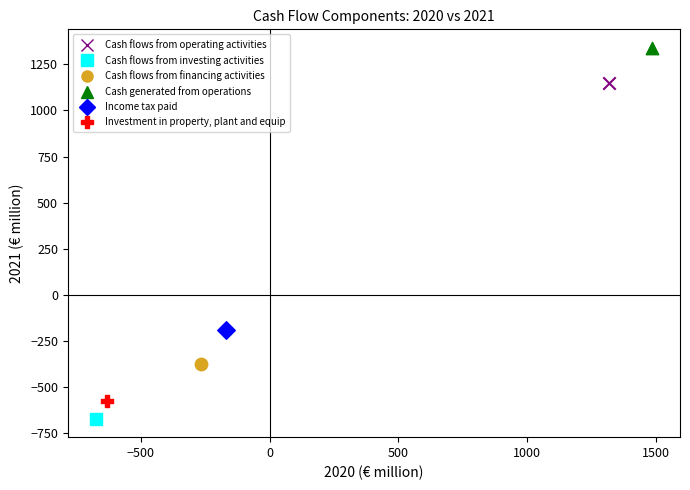

What are all the series names shown in the legend?

Cash flows from operating activities, Cash flows from investing activities, Cash flows from financing activities, Cash generated from operations, Income tax paid, Investment in property, plant and equip